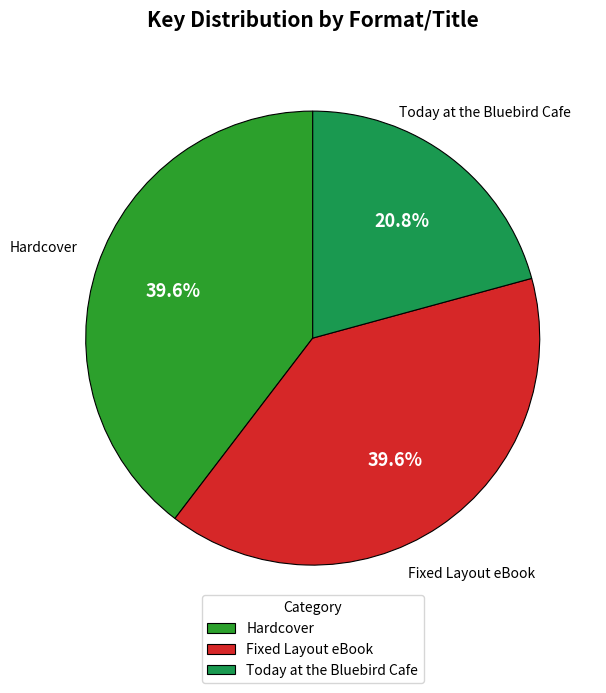

What portion of the pie excludes Fixed Layout eBook?

60.4%